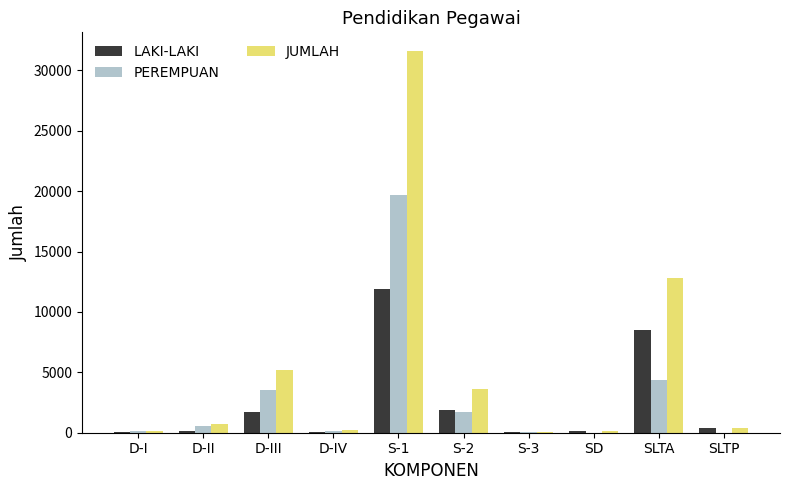

What is the average value of the JUMLAH series?

5489